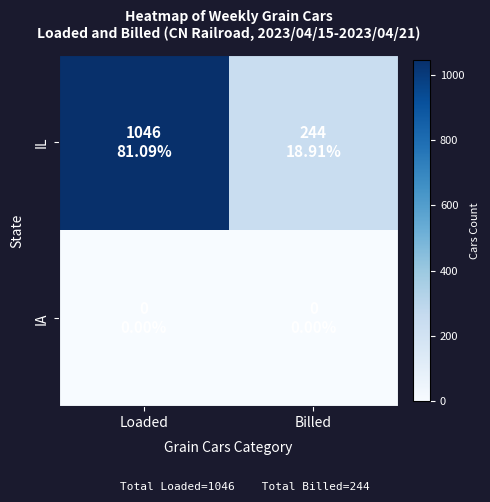

Rank the series at Billed from lowest to highest value.

IA, IL